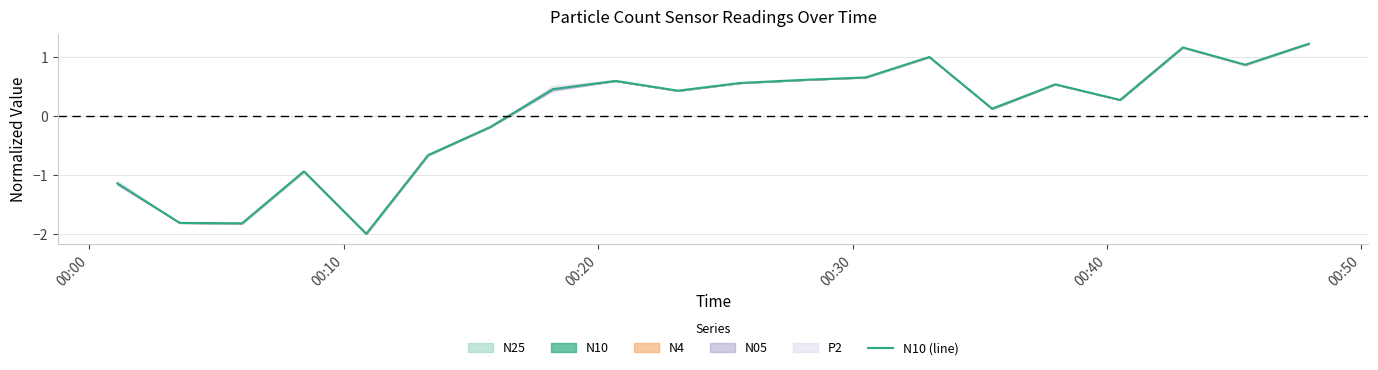

What is the value of the 9th point from the left?

0.6